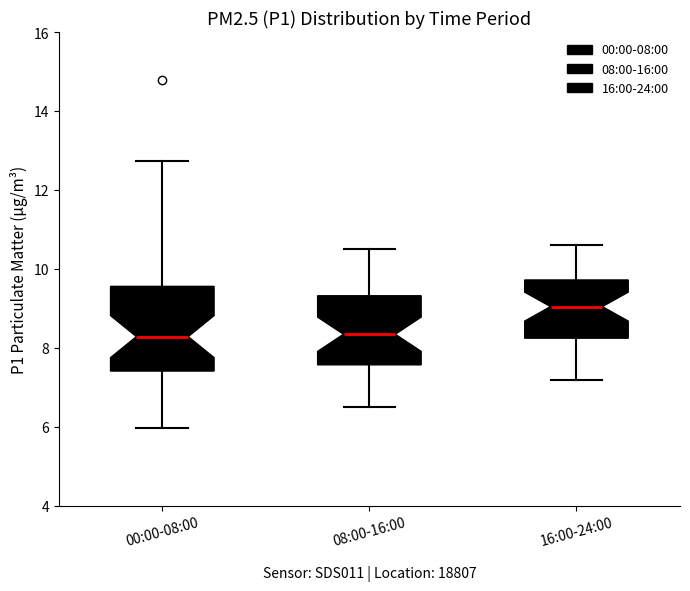

Where is the upper edge of the box for 00:00-08:00 on the y-axis? The values are not printed on the chart, so give them approximately, as read against the axis.

9.6